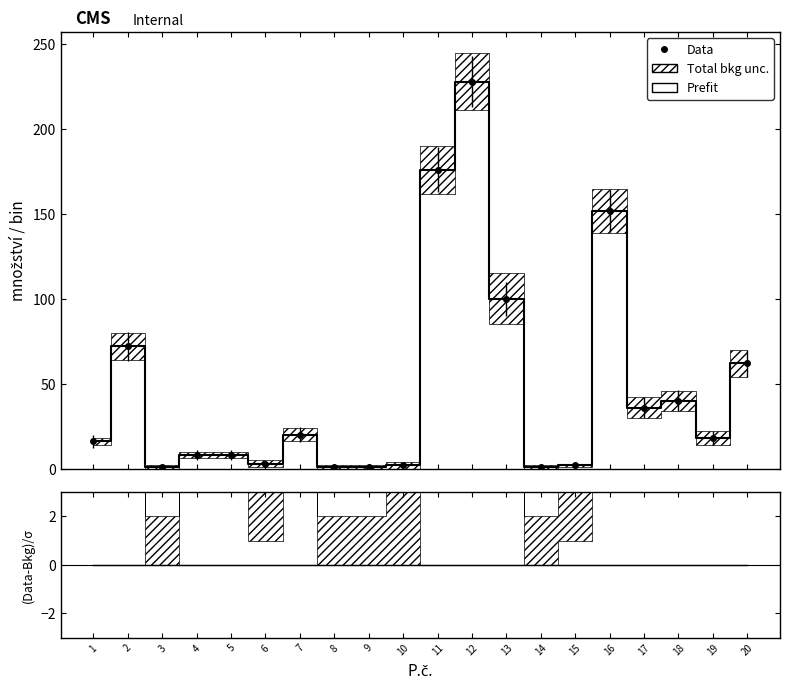

Which label corresponds to the largest value in the chart?

12